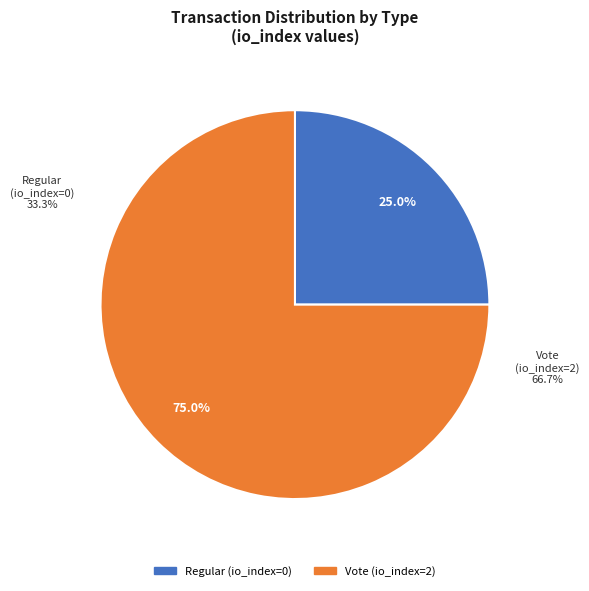

Count the number of slices in the pie.

2